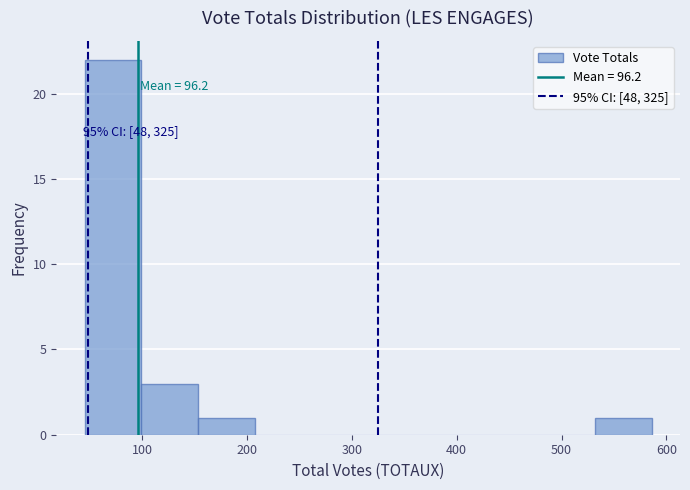

Over which range of the x-axis is the bar tallest?

50 to 100